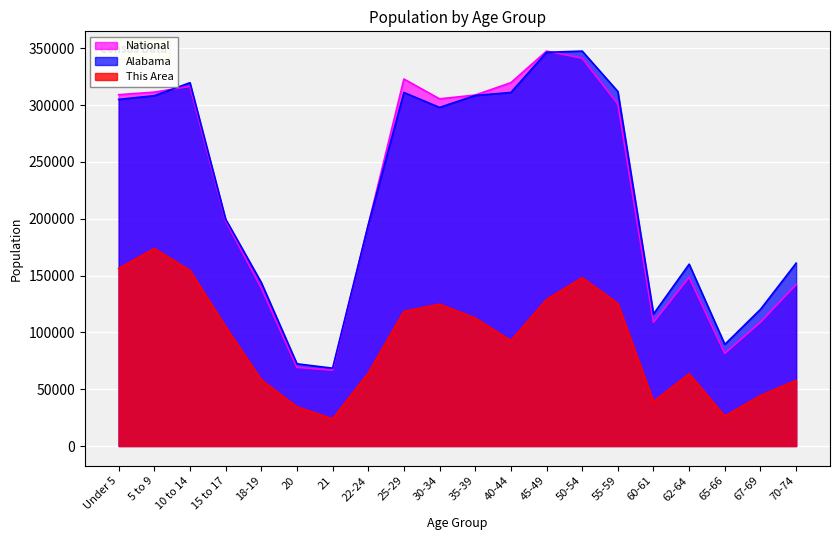

What position from the left is 65-66?

18